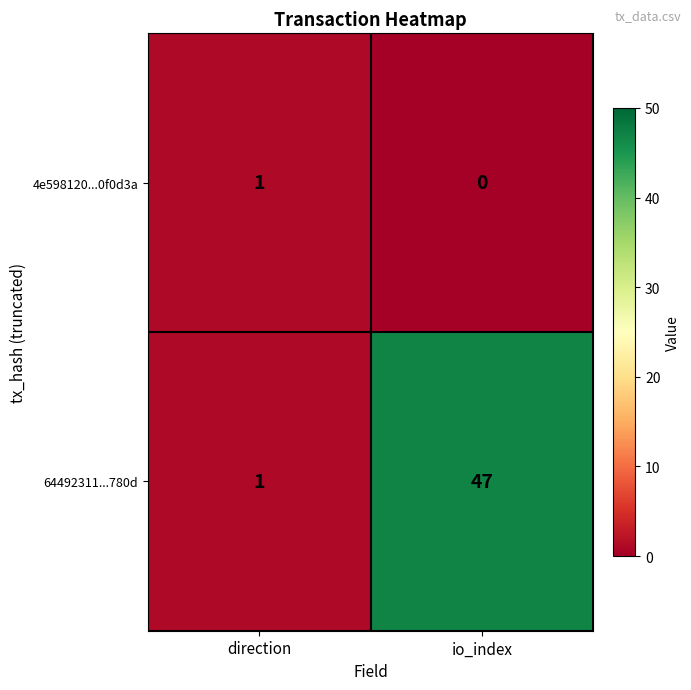

Which label corresponds to the largest value in the chart?

io_index